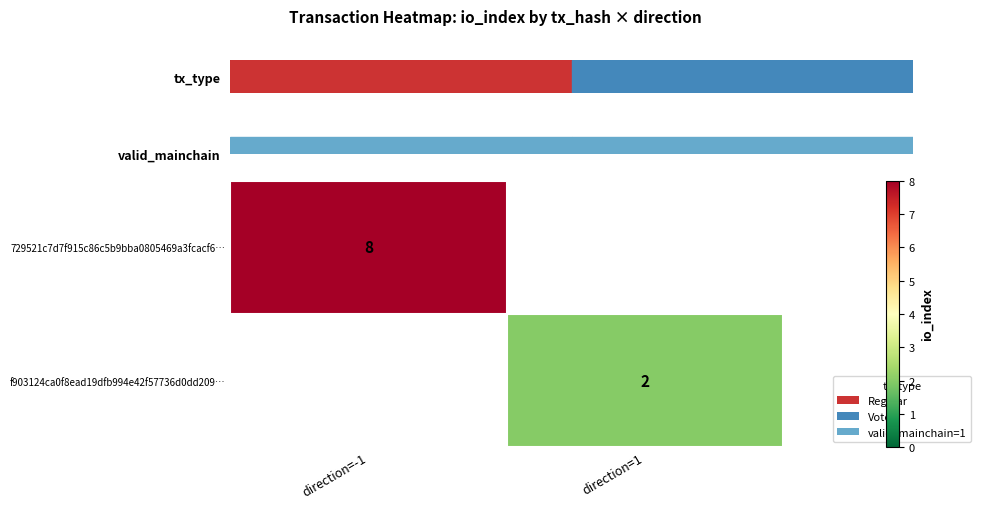

The value of f903124ca0f8ead19dfb994e42f57736d0dd209… at direction=1 is 3.3. True or false?

False